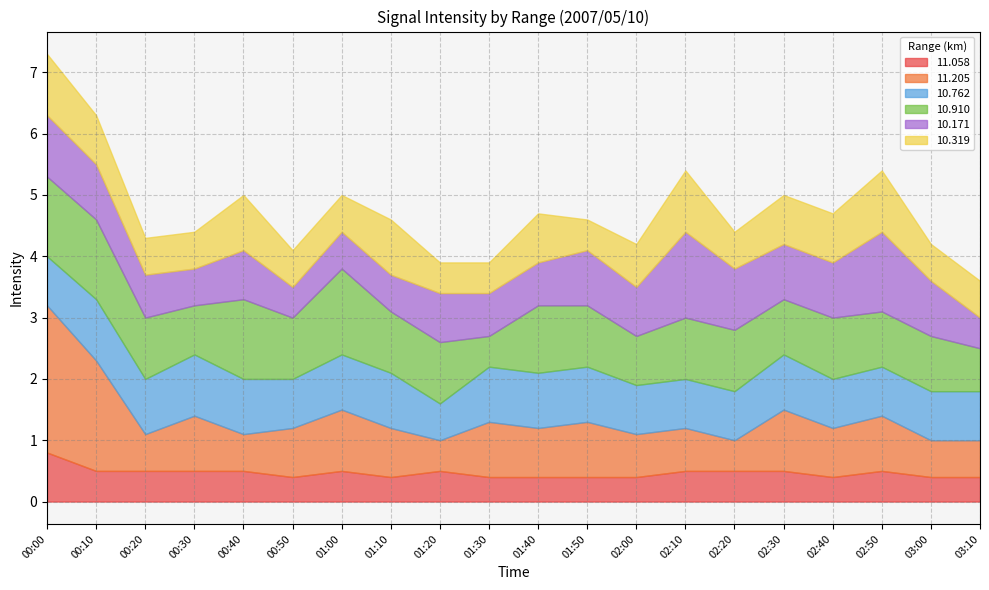

What is the average value of the 10.171 series?

0.8